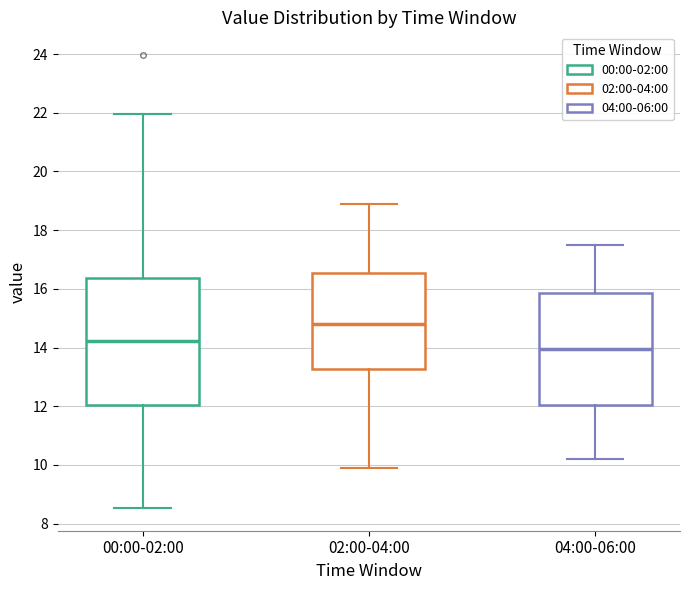

Reading left to right, read every box against the y-axis: the position of its median line, the range the box covers, and the ends of its whiskers. The values are not printed on the chart, so give them approximately, as read against the axis.

00:00-02:00: median 14.2, box 12.0 to 16.4, whiskers 8.6 to 22.0
02:00-04:00: median 14.8, box 13.2 to 16.6, whiskers 10.0 to 19.0
04:00-06:00: median 14.0, box 12.0 to 15.8, whiskers 10.2 to 17.6